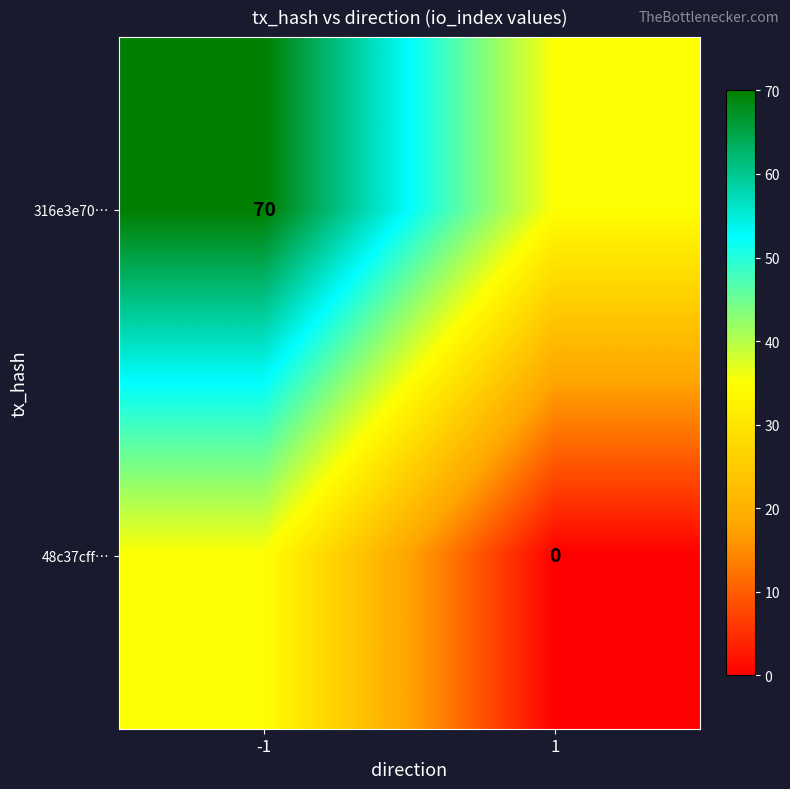

Is the value of 316e3e70… at -1 greater than the value of 48c37cff… at 1?

Yes